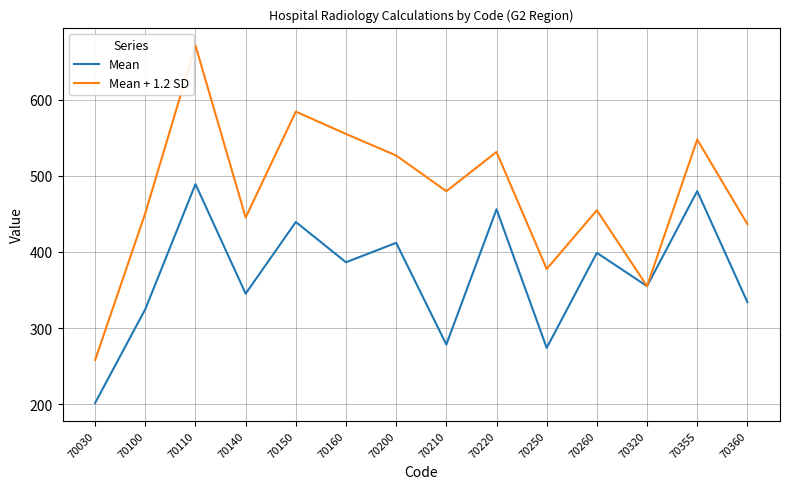

What is the average value of the Mean series?

369.6